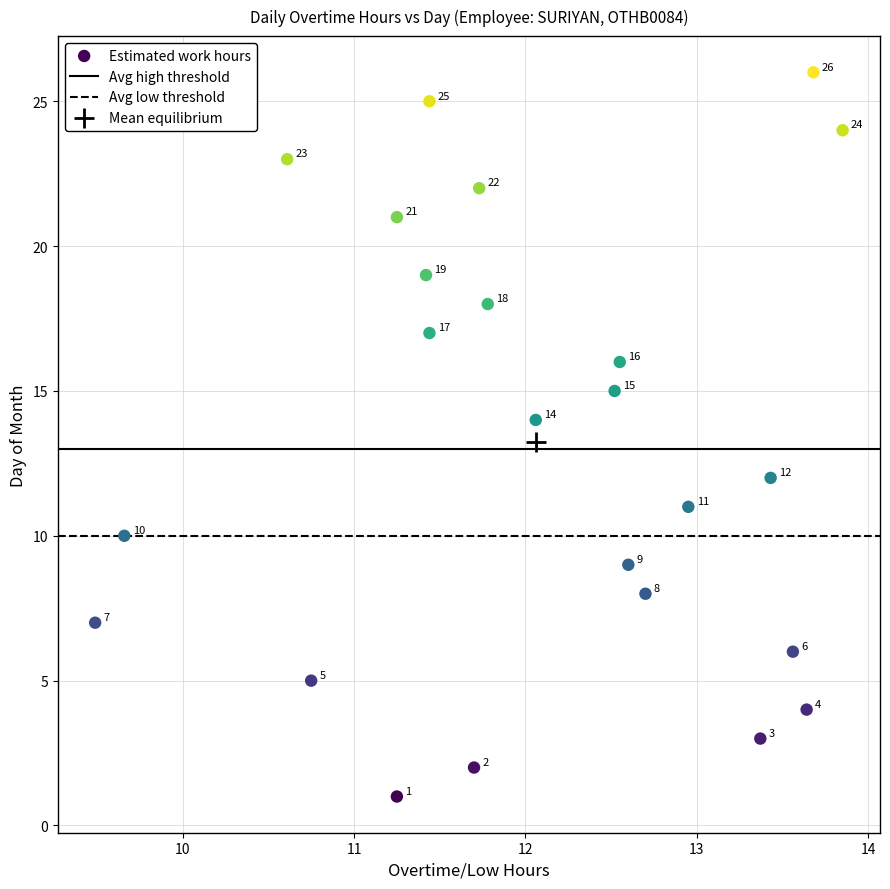

What is the range of Y values (max minus min)?

25